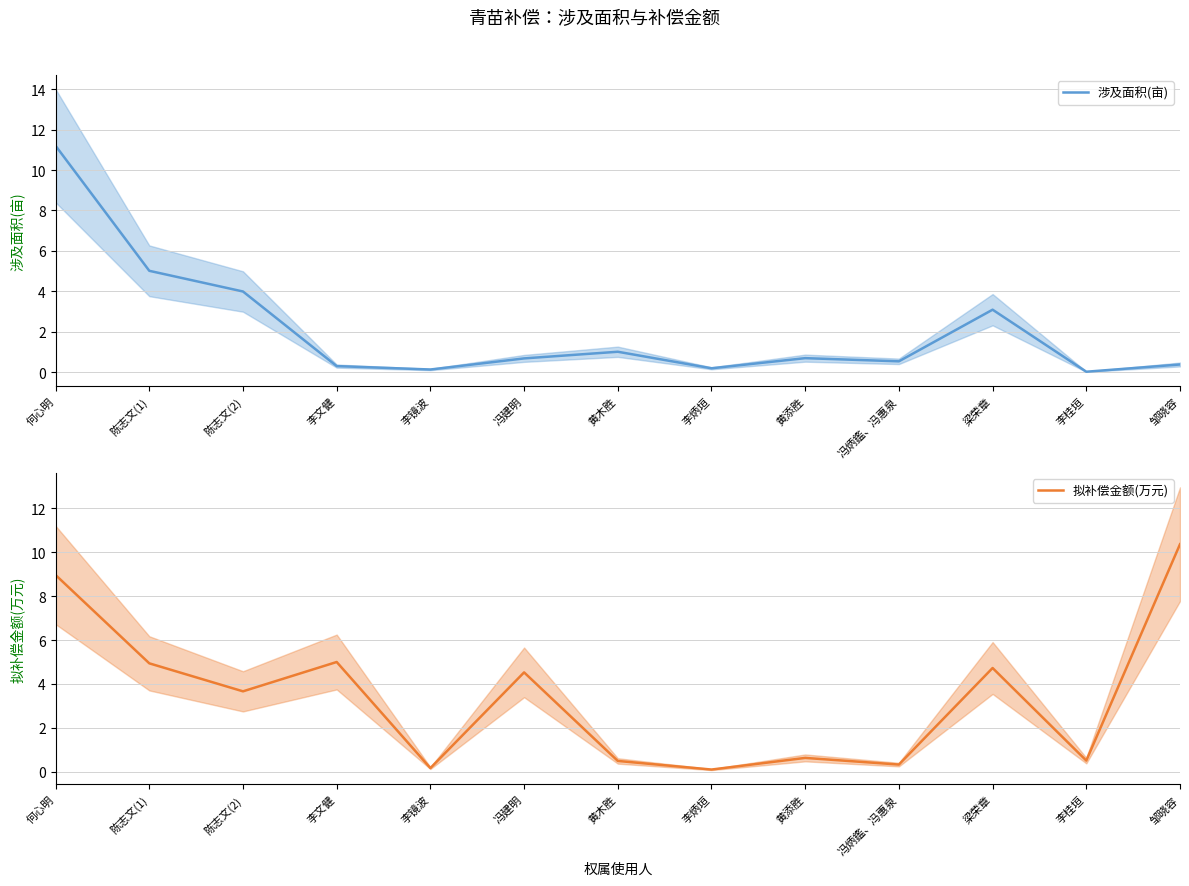

How many interior local valleys does the 拟补偿金额(万元) series have?

5